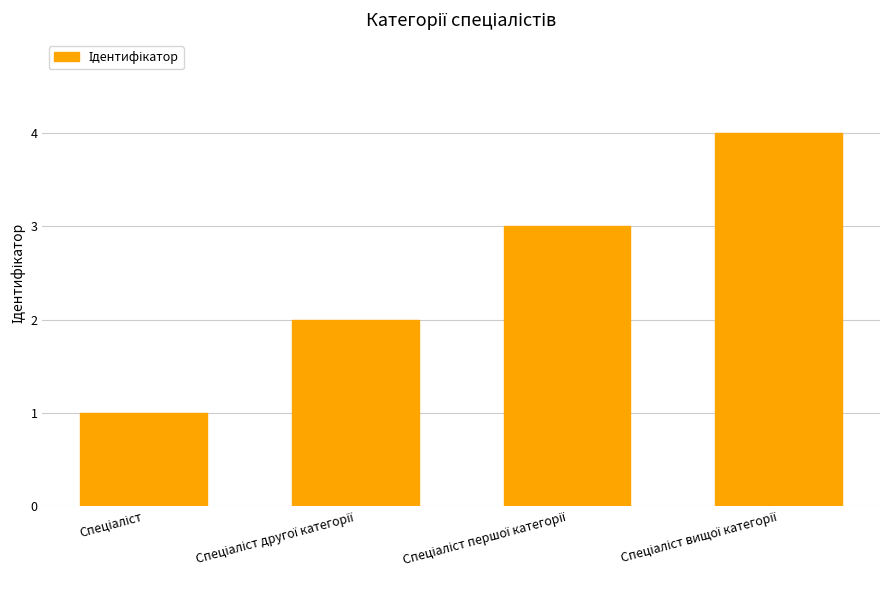

What is the greatest value displayed?

4